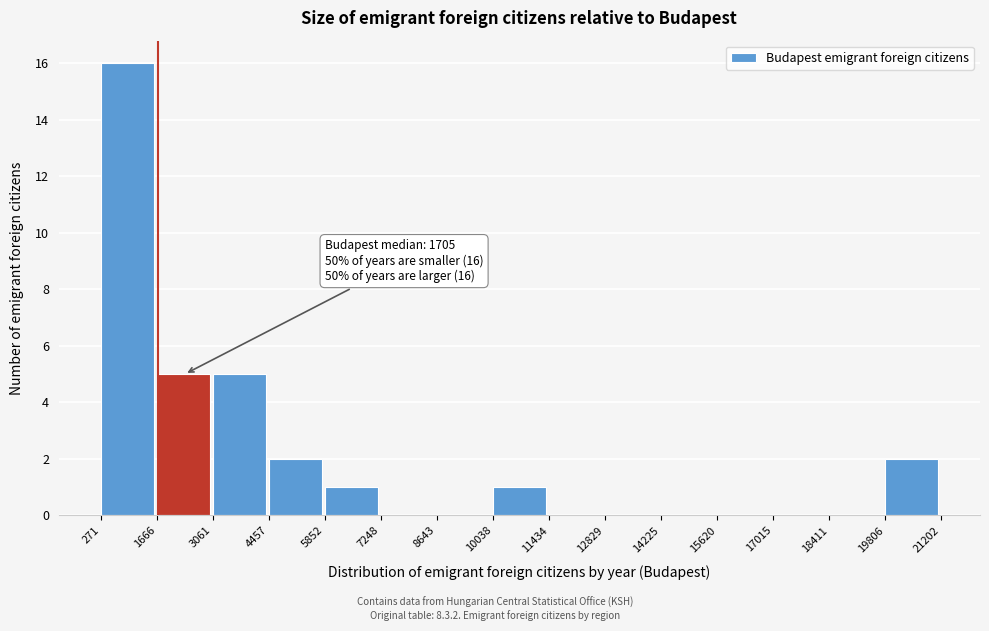

Which range on the x-axis has the tallest bar?

271 to 1666